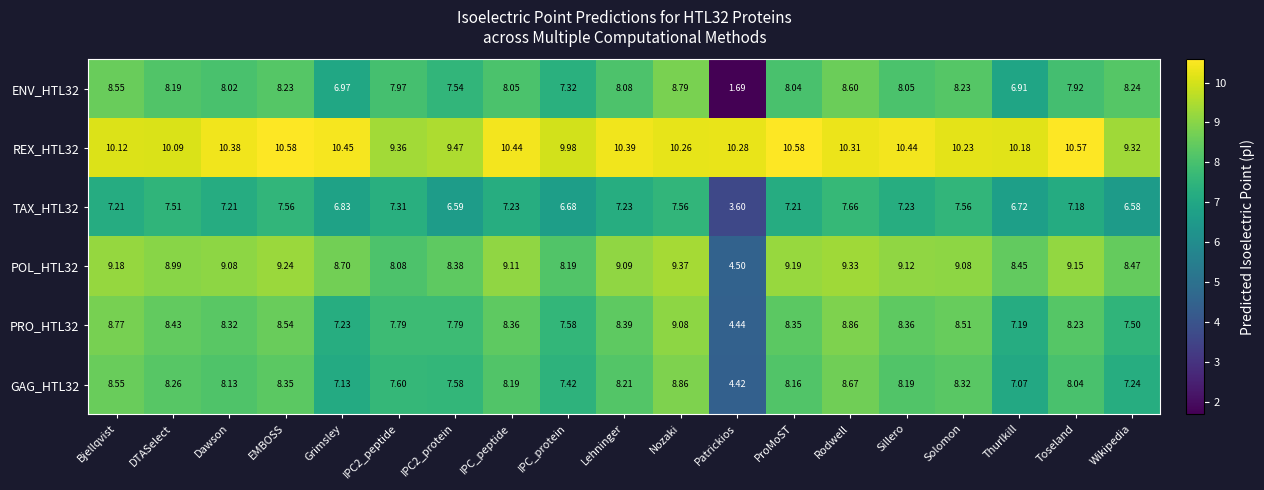

At which label is GAG_HTL32 closest to 6?

Thurlkill